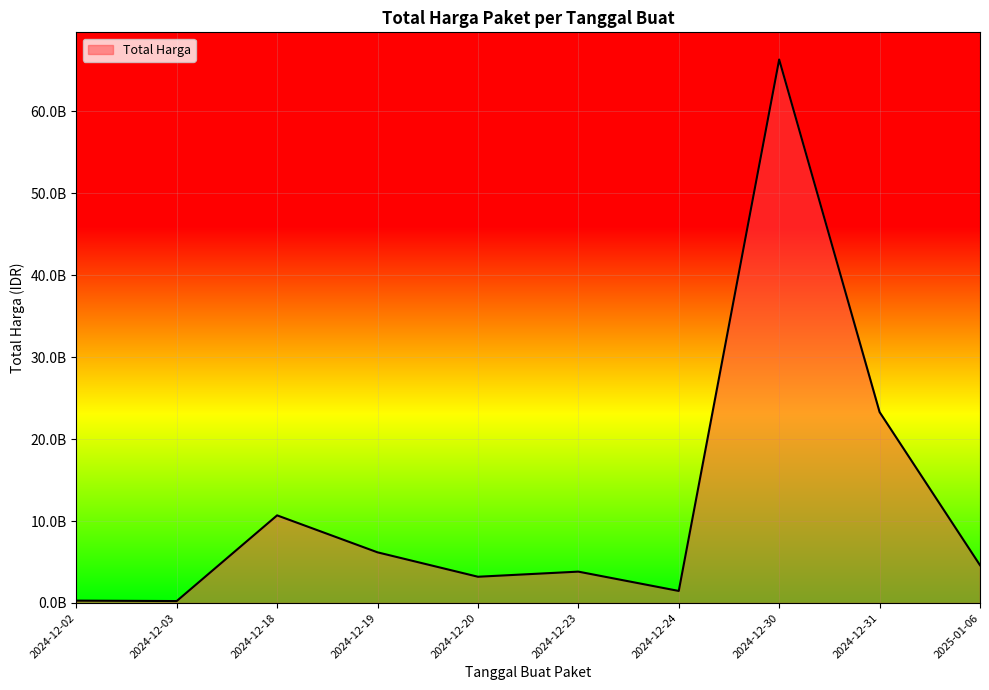

At which category does the chart reach its peak across all series?

2024-12-30